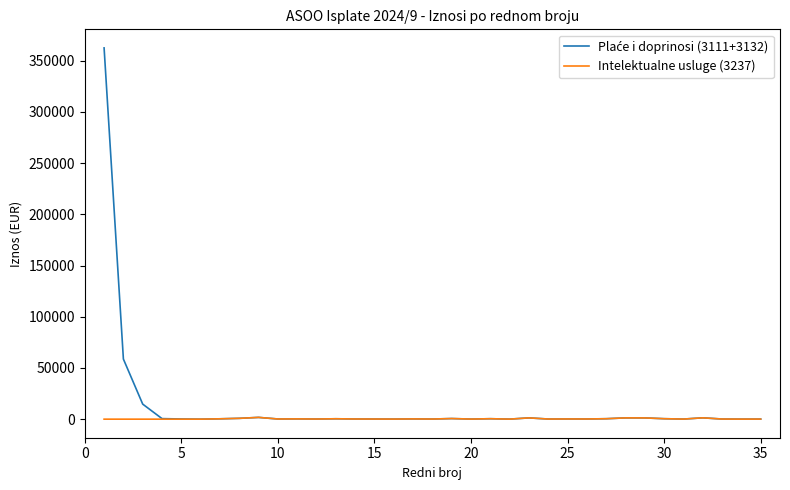

What is the sum of all Intelektualne usluge (3237) values?

12322.9